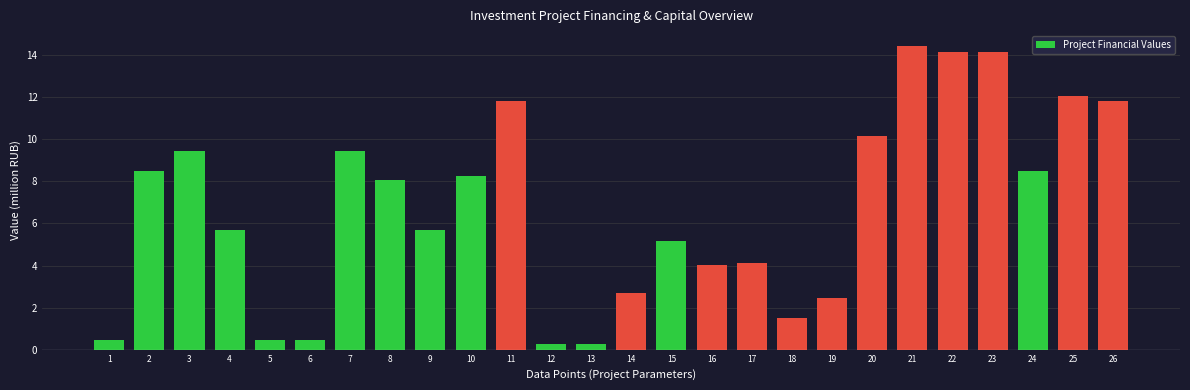

Reading left to right, extract all data points from this chart.

1=0.4	2=8.5	3=9.5	4=5.7	5=0.4	6=0.4	7=9.5	8=8.0	9=5.7	10=8.3	11=11.8	12=0.3	13=0.3	14=2.7	15=5.2	16=4.0	17=4.1	18=1.5	19=2.5	20=10.2	21=14.4	22=14.2	23=14.2	24=8.5	25=12.1	26=11.8